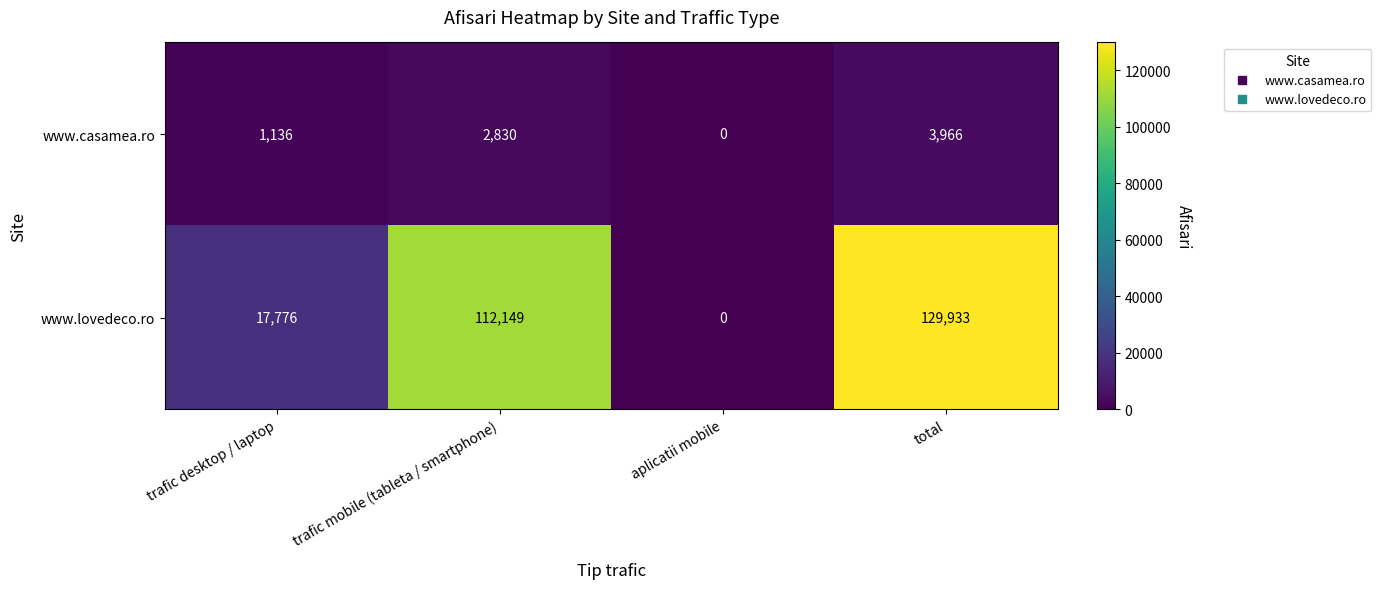

At trafic mobile (tableta / smartphone), list the series in order from smallest to largest.

www.casamea.ro, www.lovedeco.ro